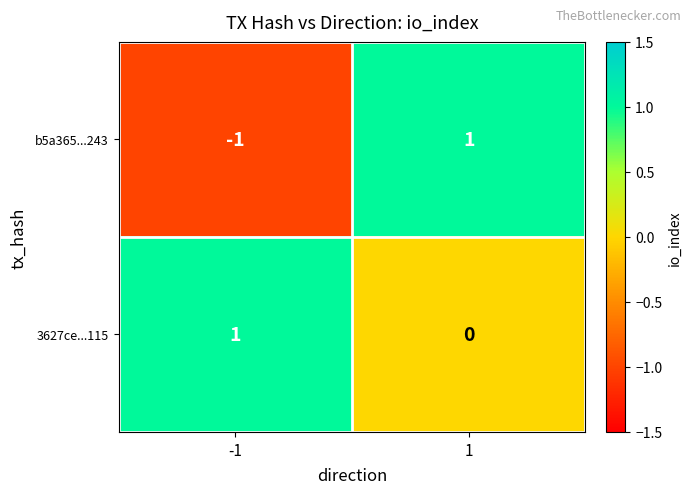

Which series has the largest range (max minus min)?

b5a365...243